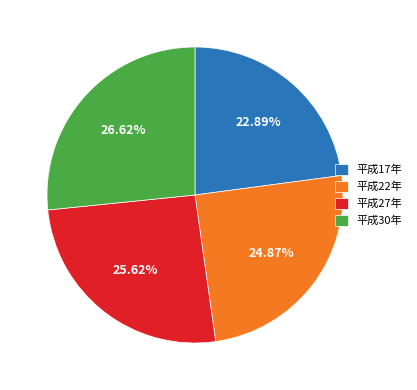

What is the smallest slice in the pie chart?

平成17年